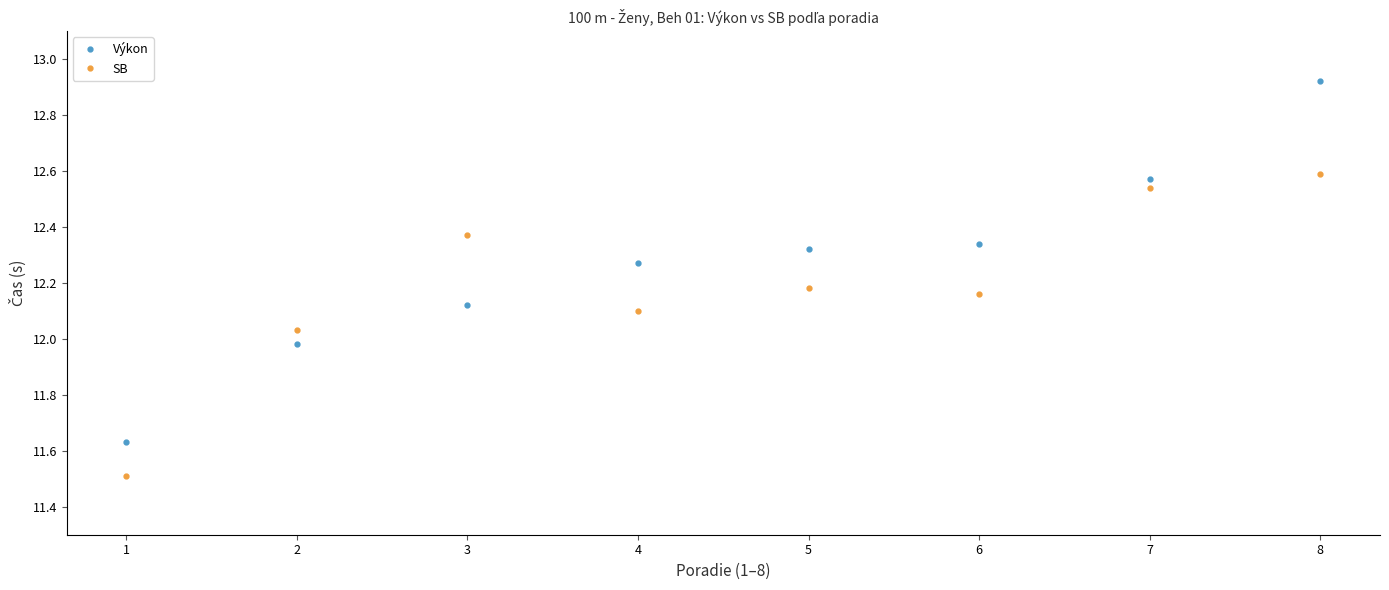

List the labels in order of Výkon value, largest first.

8, 7, 6, 5, 4, 3, 2, 1